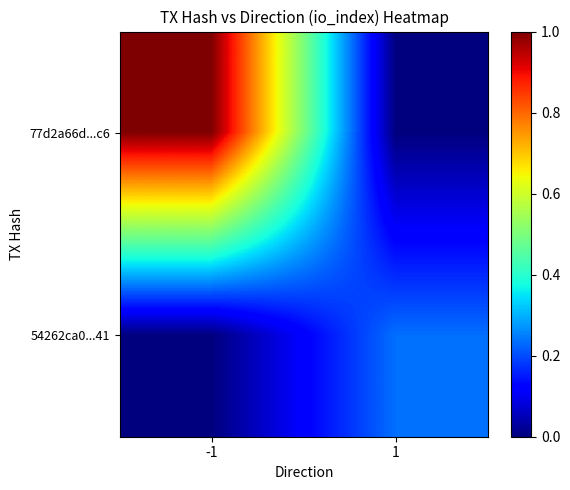

Which series changed the most between -1 and 1?

77d2a66d...c6